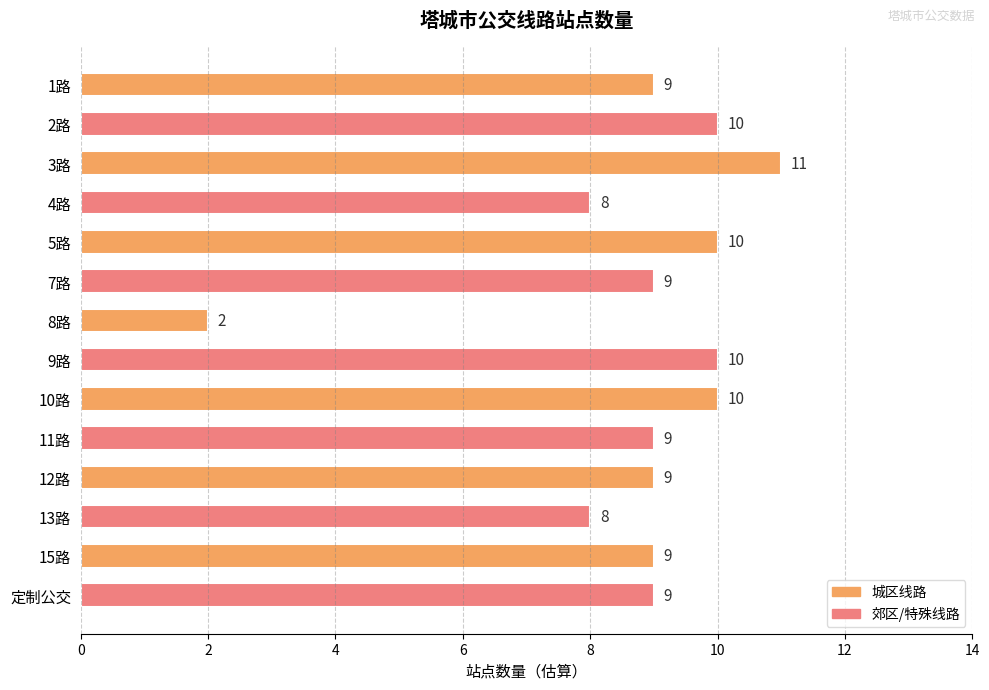

What is the average value?

9